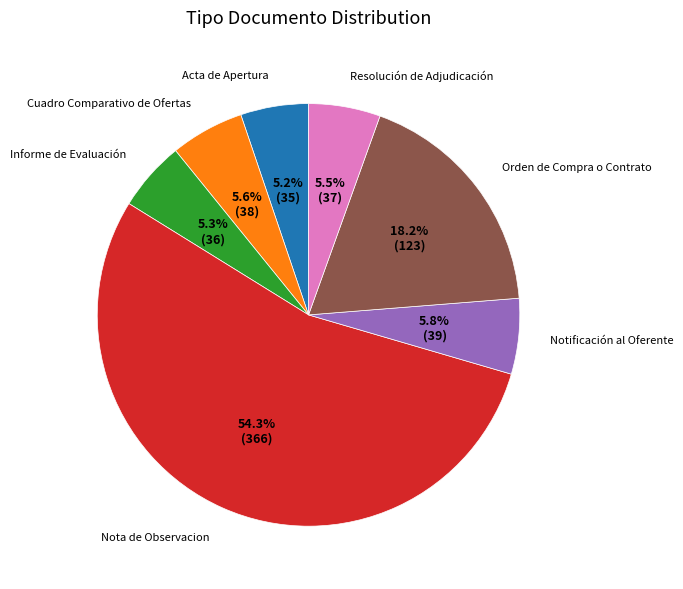

What is the majority slice?

Nota de Observacion